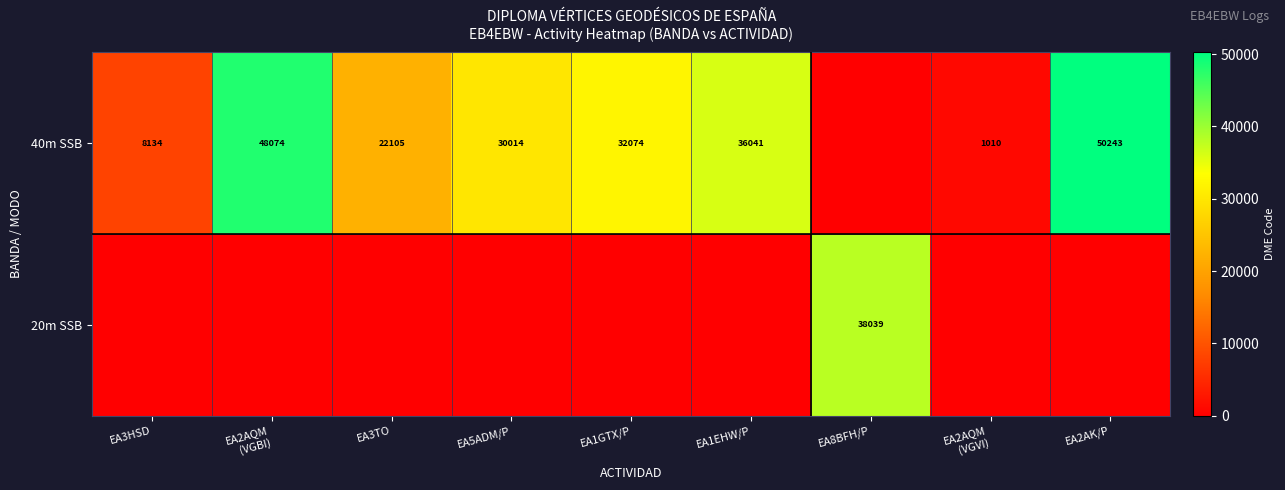

The 40m SSB series shows 30014 at EA5ADM/P. True or false?

True